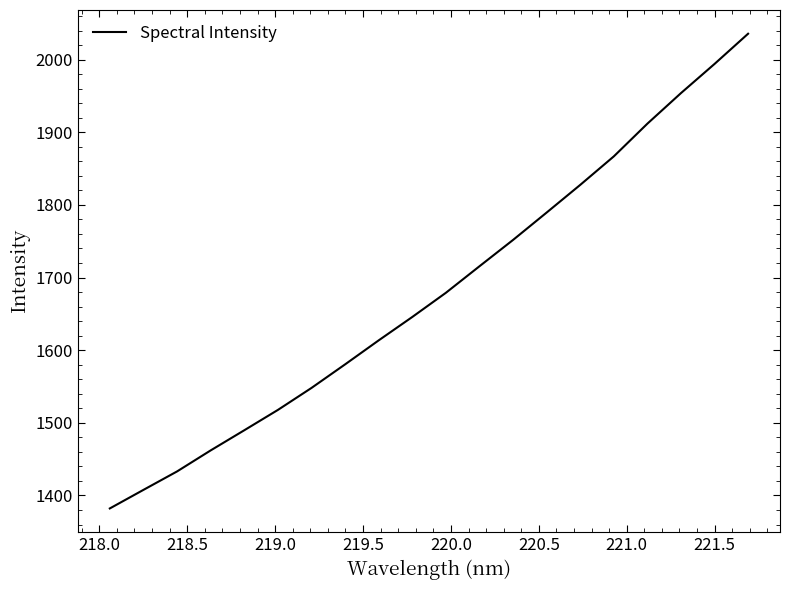

How many lines are shown in the chart?

1